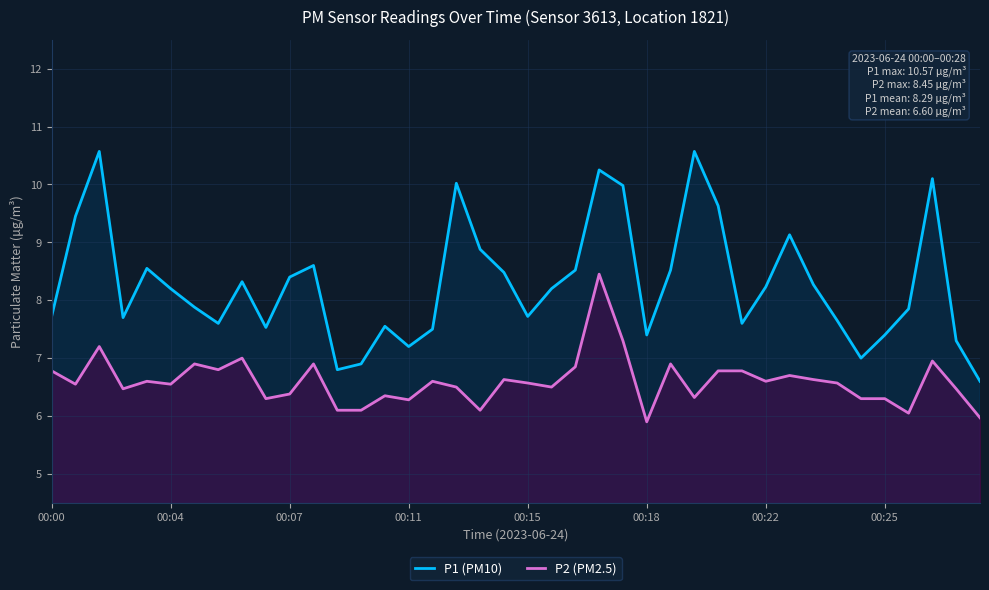

What is the minimum value for P2 (PM2.5)?

5.9